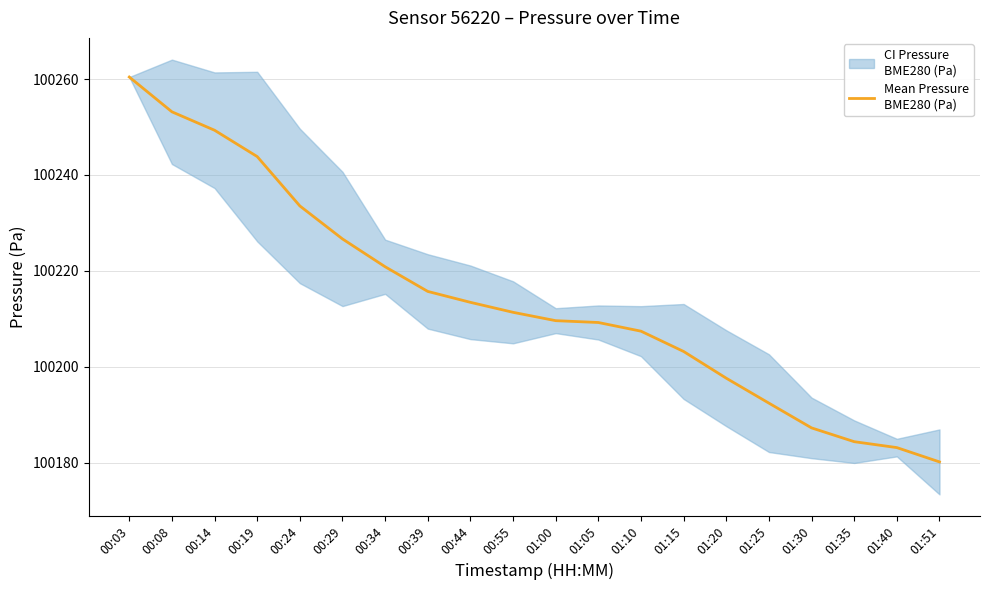

Approximately how many times larger is the value at 01:40 compared to 00:39?

1.0